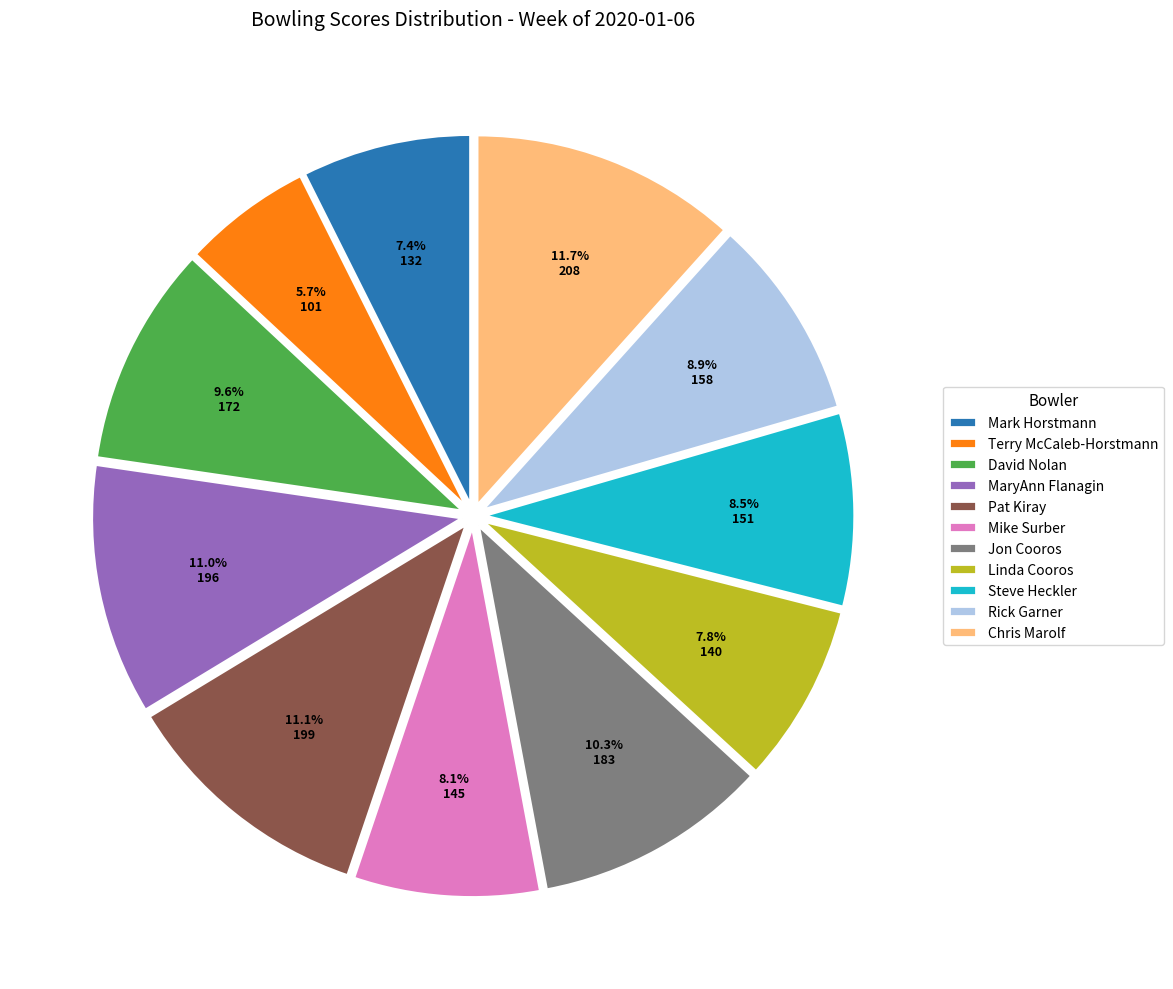

What is the largest slice in the pie chart?

Chris Marolf